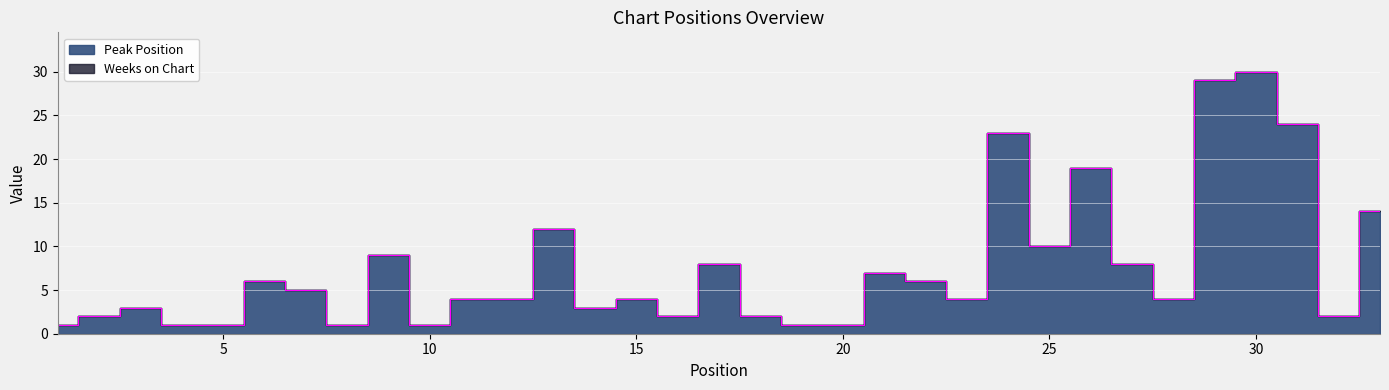

List the labels in order of value, largest first.

30, 29, 31, 24, 26, 33, 13, 25, 9, 17, 27, 21, 6, 22, 7, 11, 12, 15, 23, 28, 3, 14, 2, 16, 18, 32, 1, 4, 5, 8, 10, 19, 20